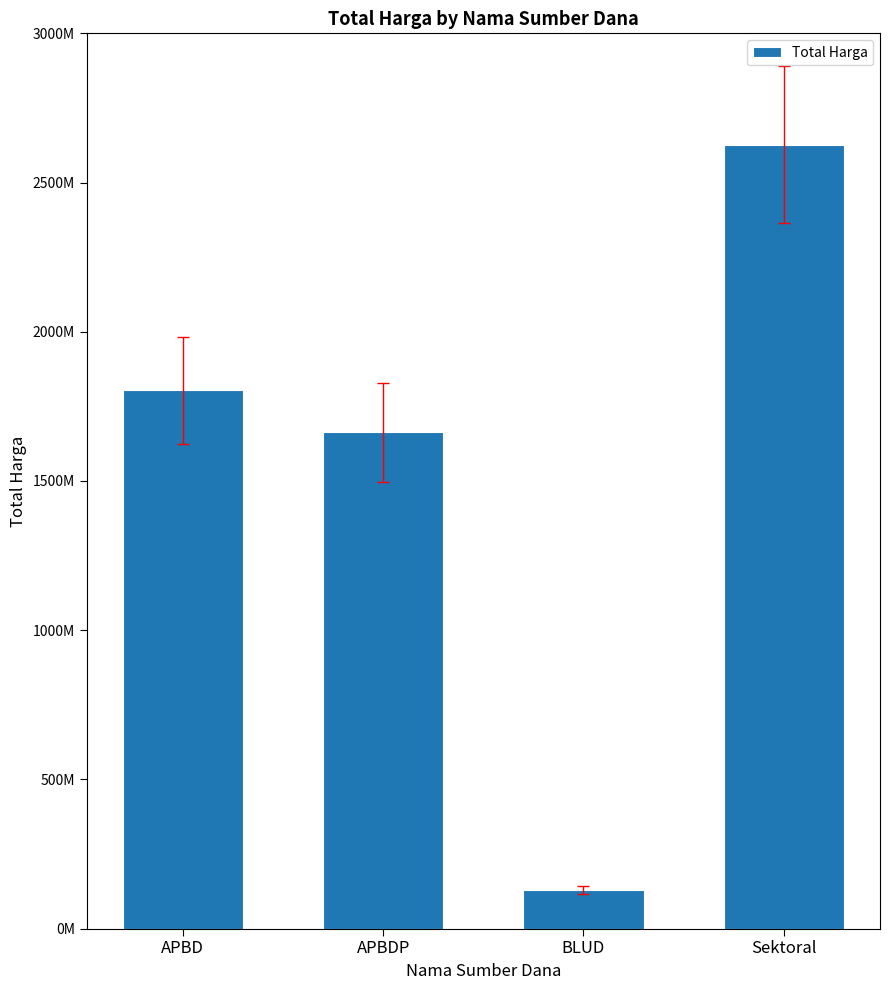

Does the chart contain any negative values?

No